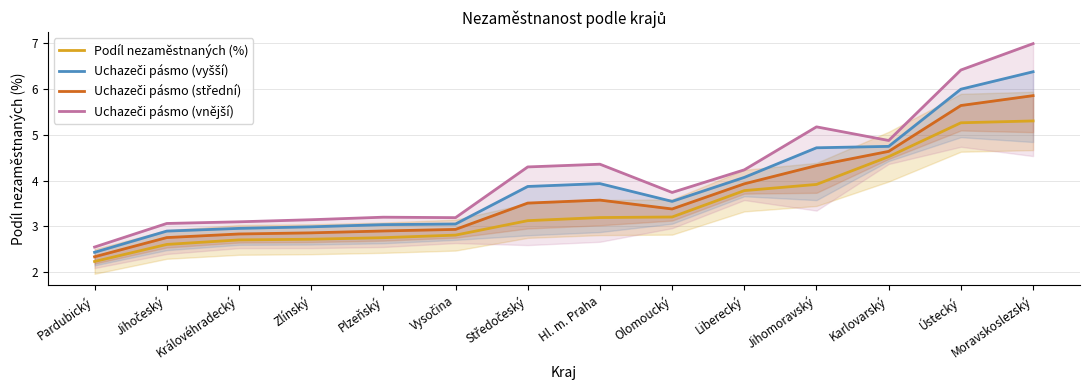

Which has a higher value, Ústecký or Jihočeský?

Ústecký